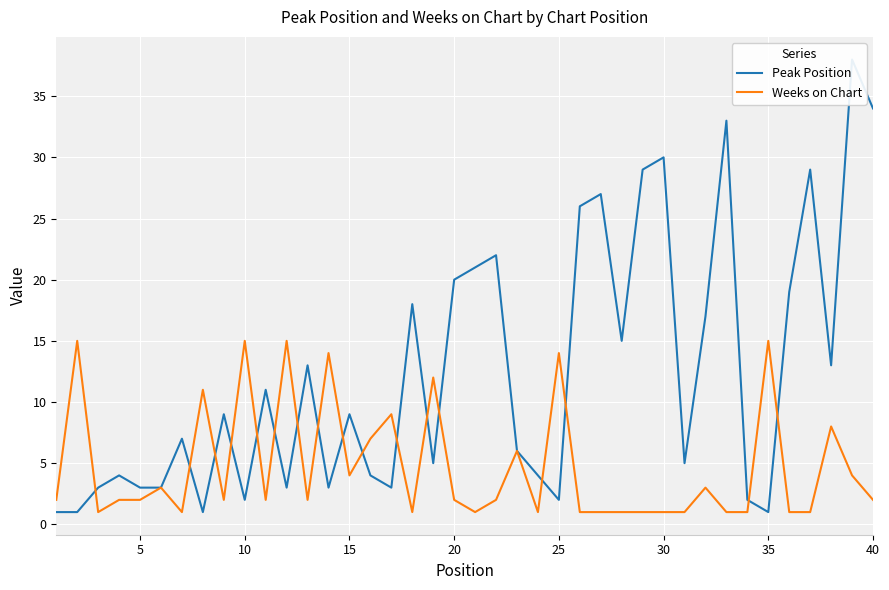

Does the chart display data point markers on the line(s)?

No